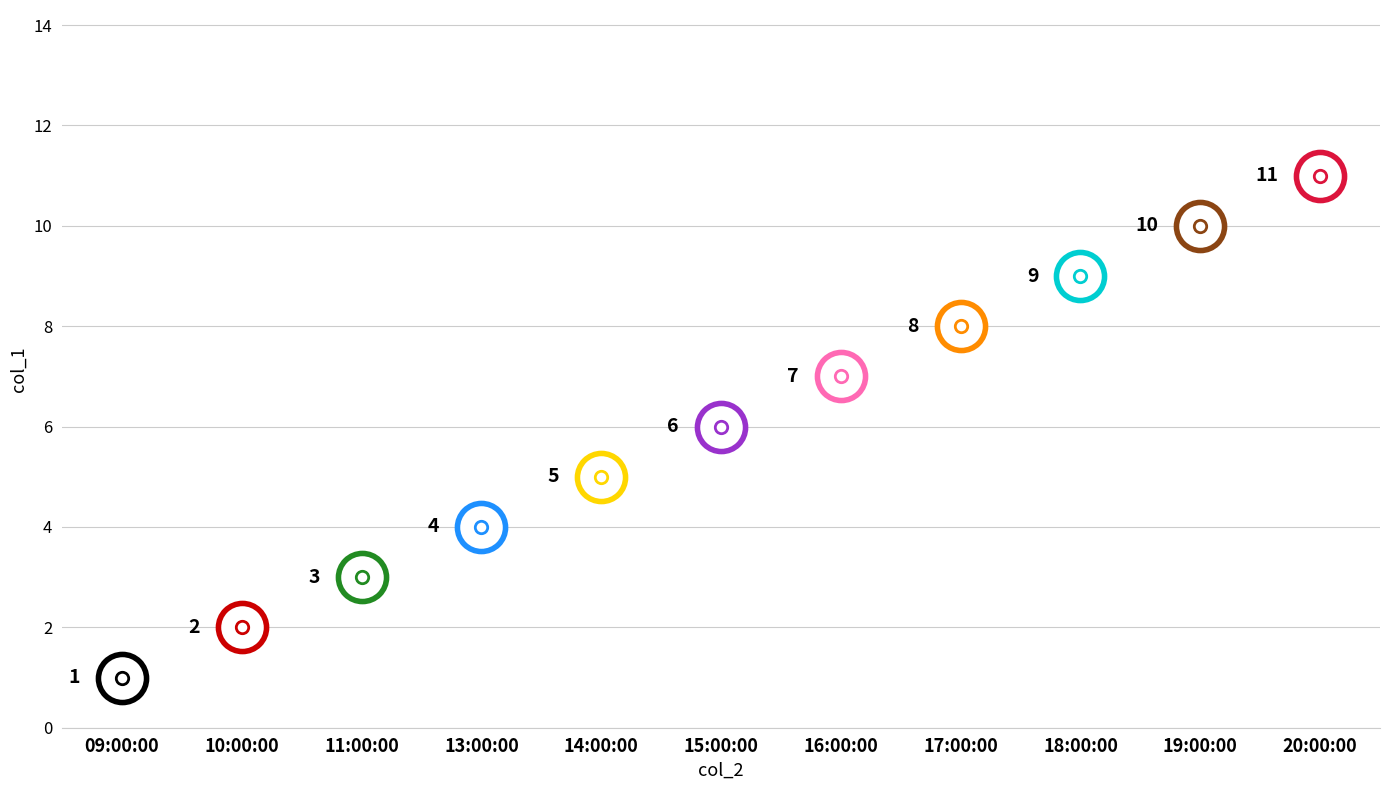

What is the change in value from 10:00:00 to 11:00:00?

+1